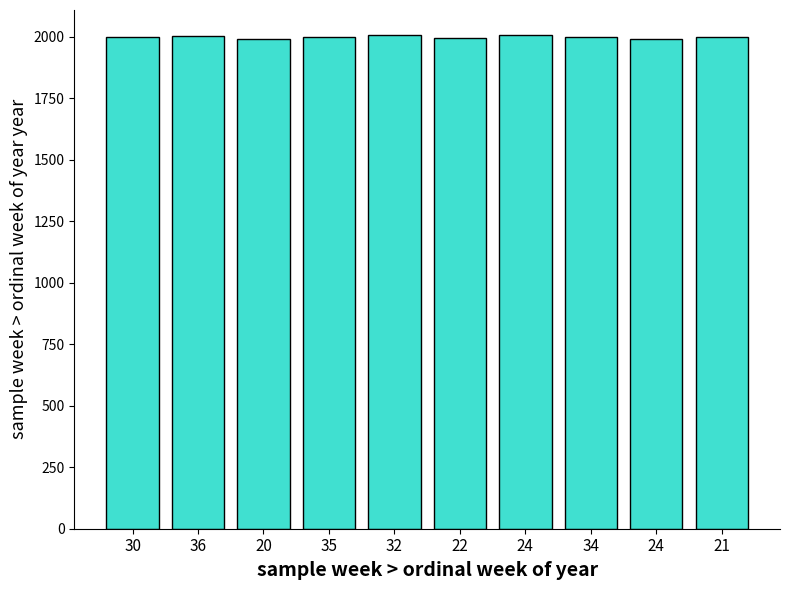

What is the label of the 7th bar from the right?

35